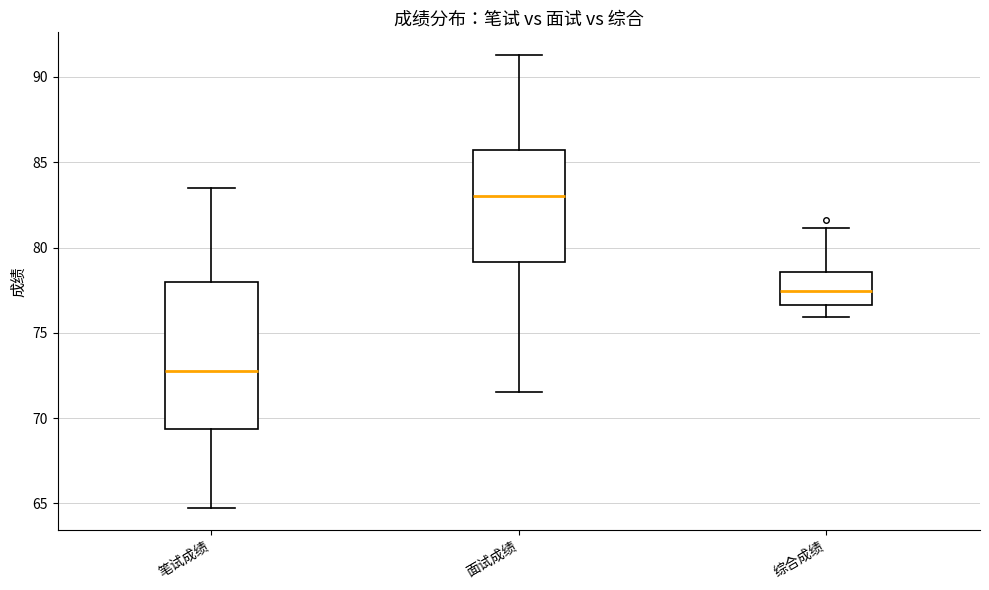

Which box has the highest median line?

面试成绩